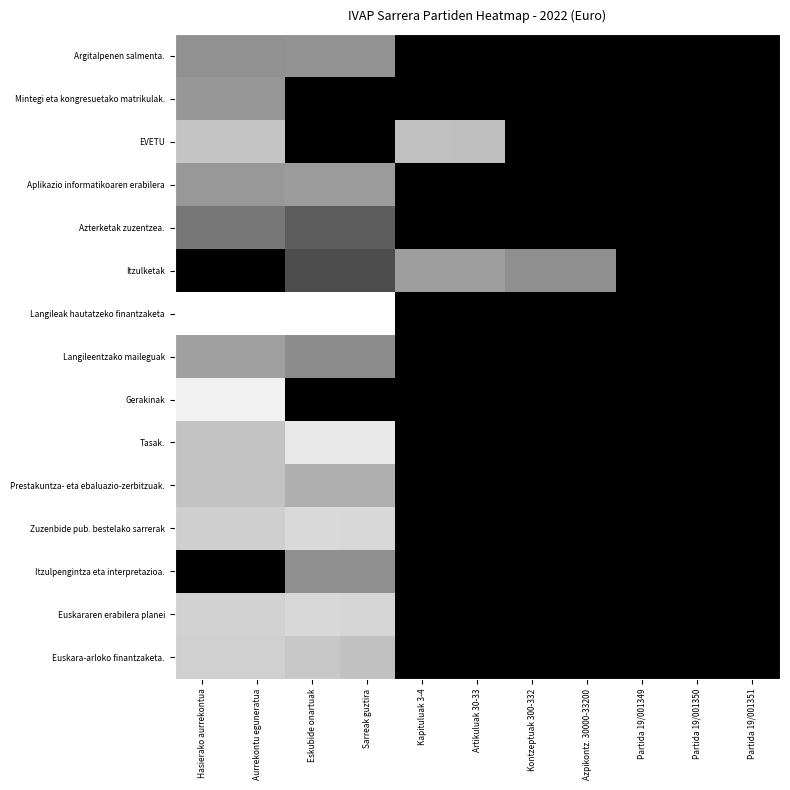

Reading left to right, list all the values displayed in this chart.

Argitalpenen salmenta.: Hasierako aurrekontua=8.9	Aurrekontu eguneratua=8.9	Eskubide onartuak=9.0	Sarreak guztira=9.0	Kapituluak 3-4=0.0	Artikuluak 30-33=0.0	Kontzeptuak 300-332=0.0	Azpikontz. 30000-33200=0.0	Partida 19/001349=0.0	Partida 19/001350=0.0	Partida 19/001351=0.0
Mintegi eta kongresuetako matrikulak.: Hasierako aurrekontua=9.2	Aurrekontu eguneratua=9.2	Eskubide onartuak=0.0	Sarreak guztira=0.0	Kapituluak 3-4=0.0	Artikuluak 30-33=0.0	Kontzeptuak 300-332=0.0	Azpikontz. 30000-33200=0.0	Partida 19/001349=0.0	Partida 19/001350=0.0	Partida 19/001351=0.0
EVETU: Hasierako aurrekontua=12.0	Aurrekontu eguneratua=12.0	Eskubide onartuak=0.0	Sarreak guztira=0.0	Kapituluak 3-4=11.8	Artikuluak 30-33=11.7	Kontzeptuak 300-332=0.0	Azpikontz. 30000-33200=0.0	Partida 19/001349=0.0	Partida 19/001350=0.0	Partida 19/001351=0.0
Aplikazio informatikoaren erabilera: Hasierako aurrekontua=9.3	Aurrekontu eguneratua=9.3	Eskubide onartuak=9.5	Sarreak guztira=9.5	Kapituluak 3-4=0.0	Artikuluak 30-33=0.0	Kontzeptuak 300-332=0.0	Azpikontz. 30000-33200=0.0	Partida 19/001349=0.0	Partida 19/001350=0.0	Partida 19/001351=0.0
Azterketak zuzentzea.: Hasierako aurrekontua=7.3	Aurrekontu eguneratua=7.3	Eskubide onartuak=5.7	Sarreak guztira=5.7	Kapituluak 3-4=0.0	Artikuluak 30-33=0.0	Kontzeptuak 300-332=0.0	Azpikontz. 30000-33200=0.0	Partida 19/001349=0.0	Partida 19/001350=0.0	Partida 19/001351=0.0
Itzulketak: Hasierako aurrekontua=0.0	Aurrekontu eguneratua=0.0	Eskubide onartuak=4.7	Sarreak guztira=4.7	Kapituluak 3-4=9.7	Artikuluak 30-33=9.7	Kontzeptuak 300-332=8.8	Azpikontz. 30000-33200=8.8	Partida 19/001349=0.0	Partida 19/001350=0.0	Partida 19/001351=0.0
Langileak hautatzeko finantzaketa: Hasierako aurrekontua=15.6	Aurrekontu eguneratua=15.6	Eskubide onartuak=15.6	Sarreak guztira=15.6	Kapituluak 3-4=0.0	Artikuluak 30-33=0.0	Kontzeptuak 300-332=0.0	Azpikontz. 30000-33200=0.0	Partida 19/001349=0.0	Partida 19/001350=0.0	Partida 19/001351=0.0
Langileentzako maileguak: Hasierako aurrekontua=9.8	Aurrekontu eguneratua=9.8	Eskubide onartuak=8.6	Sarreak guztira=8.6	Kapituluak 3-4=0.0	Artikuluak 30-33=0.0	Kontzeptuak 300-332=0.0	Azpikontz. 30000-33200=0.0	Partida 19/001349=0.0	Partida 19/001350=0.0	Partida 19/001351=0.0
Gerakinak: Hasierako aurrekontua=14.7	Aurrekontu eguneratua=14.7	Eskubide onartuak=0.0	Sarreak guztira=0.0	Kapituluak 3-4=0.0	Artikuluak 30-33=0.0	Kontzeptuak 300-332=0.0	Azpikontz. 30000-33200=0.0	Partida 19/001349=0.0	Partida 19/001350=0.0	Partida 19/001351=0.0
Tasak.: Hasierako aurrekontua=11.9	Aurrekontu eguneratua=11.9	Eskubide onartuak=14.2	Sarreak guztira=14.2	Kapituluak 3-4=0.0	Artikuluak 30-33=0.0	Kontzeptuak 300-332=0.0	Azpikontz. 30000-33200=0.0	Partida 19/001349=0.0	Partida 19/001350=0.0	Partida 19/001351=0.0
Prestakuntza- eta ebaluazio-zerbitzuak.: Hasierako aurrekontua=11.9	Aurrekontu eguneratua=11.9	Eskubide onartuak=10.7	Sarreak guztira=10.7	Kapituluak 3-4=0.0	Artikuluak 30-33=0.0	Kontzeptuak 300-332=0.0	Azpikontz. 30000-33200=0.0	Partida 19/001349=0.0	Partida 19/001350=0.0	Partida 19/001351=0.0
Zuzenbide pub. bestelako sarrerak: Hasierako aurrekontua=12.7	Aurrekontu eguneratua=12.7	Eskubide onartuak=13.2	Sarreak guztira=13.2	Kapituluak 3-4=0.0	Artikuluak 30-33=0.0	Kontzeptuak 300-332=0.0	Azpikontz. 30000-33200=0.0	Partida 19/001349=0.0	Partida 19/001350=0.0	Partida 19/001351=0.0
Itzulpengintza eta interpretazioa.: Hasierako aurrekontua=0.0	Aurrekontu eguneratua=0.0	Eskubide onartuak=8.8	Sarreak guztira=8.8	Kapituluak 3-4=0.0	Artikuluak 30-33=0.0	Kontzeptuak 300-332=0.0	Azpikontz. 30000-33200=0.0	Partida 19/001349=0.0	Partida 19/001350=0.0	Partida 19/001351=0.0
Euskararen erabilera planei: Hasierako aurrekontua=12.9	Aurrekontu eguneratua=12.9	Eskubide onartuak=13.2	Sarreak guztira=13.1	Kapituluak 3-4=0.0	Artikuluak 30-33=0.0	Kontzeptuak 300-332=0.0	Azpikontz. 30000-33200=0.0	Partida 19/001349=0.0	Partida 19/001350=0.0	Partida 19/001351=0.0
Euskara-arloko finantzaketa.: Hasierako aurrekontua=12.7	Aurrekontu eguneratua=12.7	Eskubide onartuak=12.2	Sarreak guztira=11.8	Kapituluak 3-4=0.0	Artikuluak 30-33=0.0	Kontzeptuak 300-332=0.0	Azpikontz. 30000-33200=0.0	Partida 19/001349=0.0	Partida 19/001350=0.0	Partida 19/001351=0.0